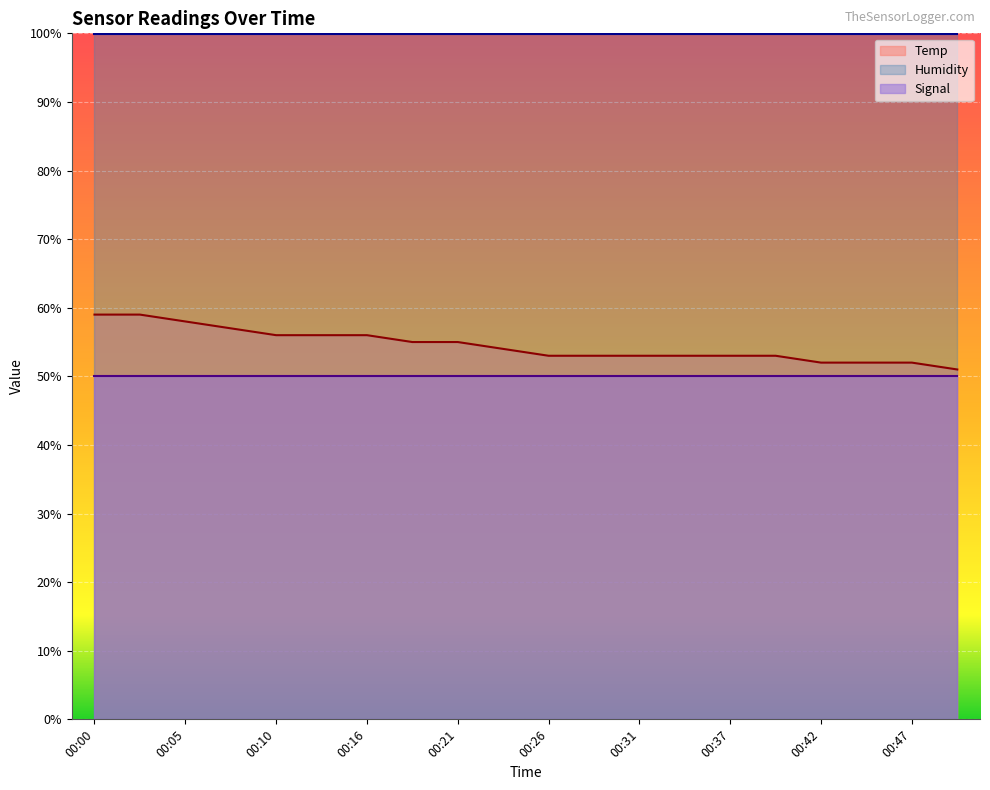

True or false: Humidity has a value of 174.7 at 00:10.

False